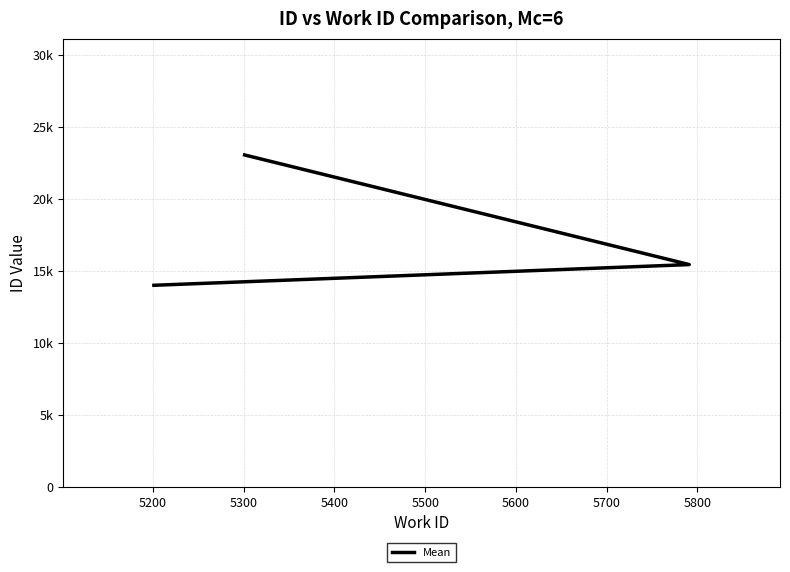

The chart shows a value of 23064 at 5300. True or false?

True